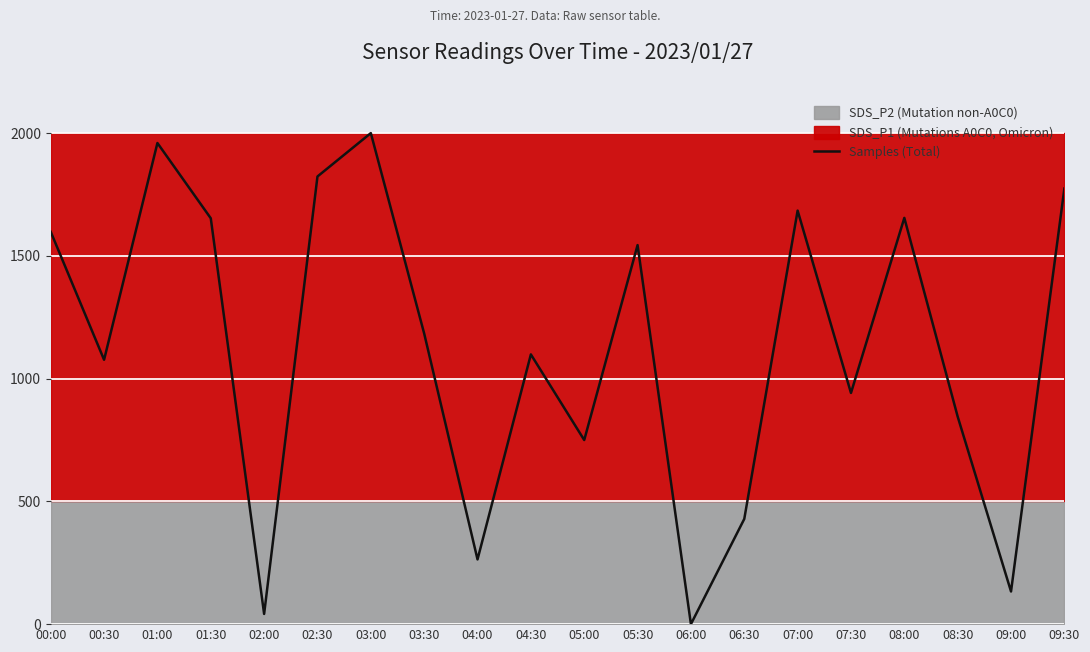

At which category does the data reach its first local peak?

01:00